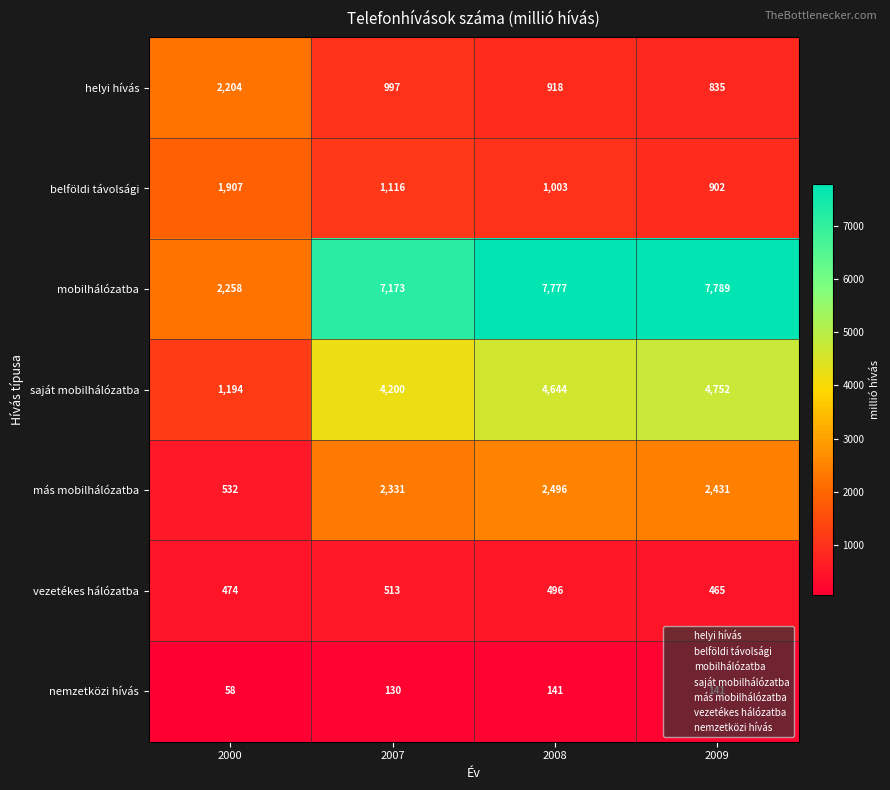

The value of vezetékes hálózatba at 2007 is 122. True or false?

False